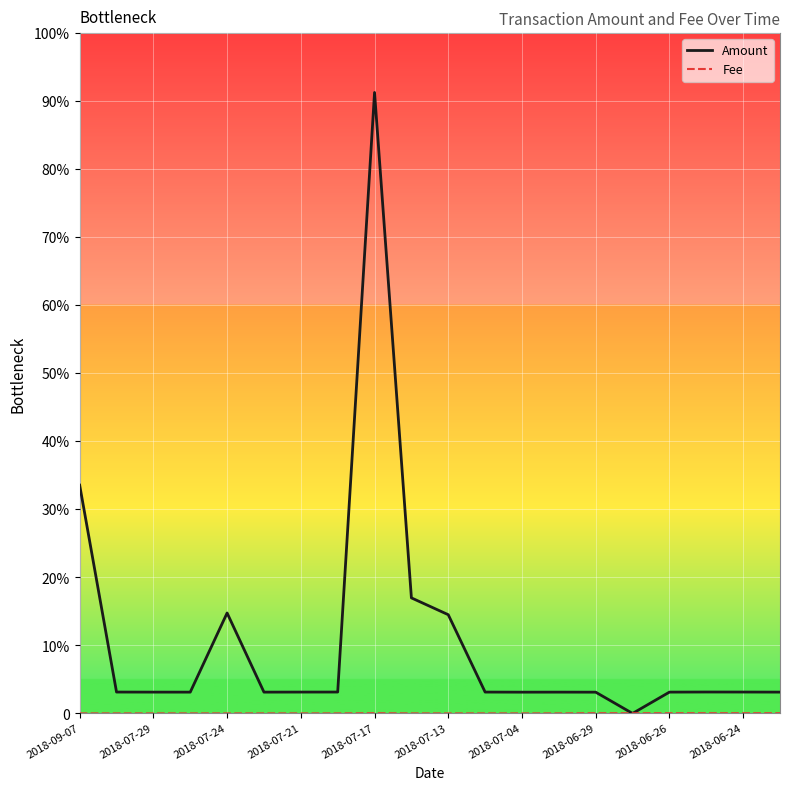

How many interior local valleys does the Amount series have?

4